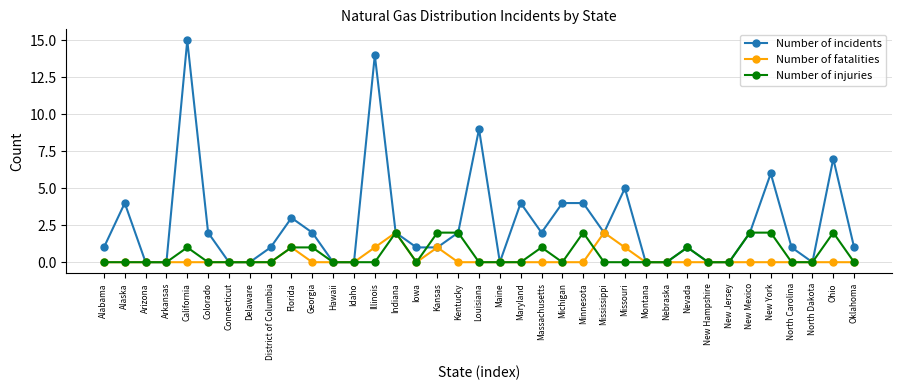

Reading right to left, what are all the values shown in this chart?

Number of incidents: Oklahoma=1	Ohio=7	North Dakota=0	North Carolina=1	New York=6	New Mexico=2	New Jersey=0	New Hampshire=0	Nevada=1	Nebraska=0	Montana=0	Missouri=5	Mississippi=2	Minnesota=4	Michigan=4	Massachusetts=2	Maryland=4	Maine=0	Louisiana=9	Kentucky=2	Kansas=1	Iowa=1	Indiana=2	Illinois=14	Idaho=0	Hawaii=0	Georgia=2	Florida=3	District of Columbia=1	Delaware=0	Connecticut=0	Colorado=2	California=15	Arkansas=0	Arizona=0	Alaska=4	Alabama=1
Number of fatalities: Oklahoma=0	Ohio=0	North Dakota=0	North Carolina=0	New York=0	New Mexico=0	New Jersey=0	New Hampshire=0	Nevada=0	Nebraska=0	Montana=0	Missouri=1	Mississippi=2	Minnesota=0	Michigan=0	Massachusetts=0	Maryland=0	Maine=0	Louisiana=0	Kentucky=0	Kansas=1	Iowa=0	Indiana=2	Illinois=1	Idaho=0	Hawaii=0	Georgia=0	Florida=1	District of Columbia=0	Delaware=0	Connecticut=0	Colorado=0	California=0	Arkansas=0	Arizona=0	Alaska=0	Alabama=0
Number of injuries: Oklahoma=0	Ohio=2	North Dakota=0	North Carolina=0	New York=2	New Mexico=2	New Jersey=0	New Hampshire=0	Nevada=1	Nebraska=0	Montana=0	Missouri=0	Mississippi=0	Minnesota=2	Michigan=0	Massachusetts=1	Maryland=0	Maine=0	Louisiana=0	Kentucky=2	Kansas=2	Iowa=0	Indiana=2	Illinois=0	Idaho=0	Hawaii=0	Georgia=1	Florida=1	District of Columbia=0	Delaware=0	Connecticut=0	Colorado=0	California=1	Arkansas=0	Arizona=0	Alaska=0	Alabama=0